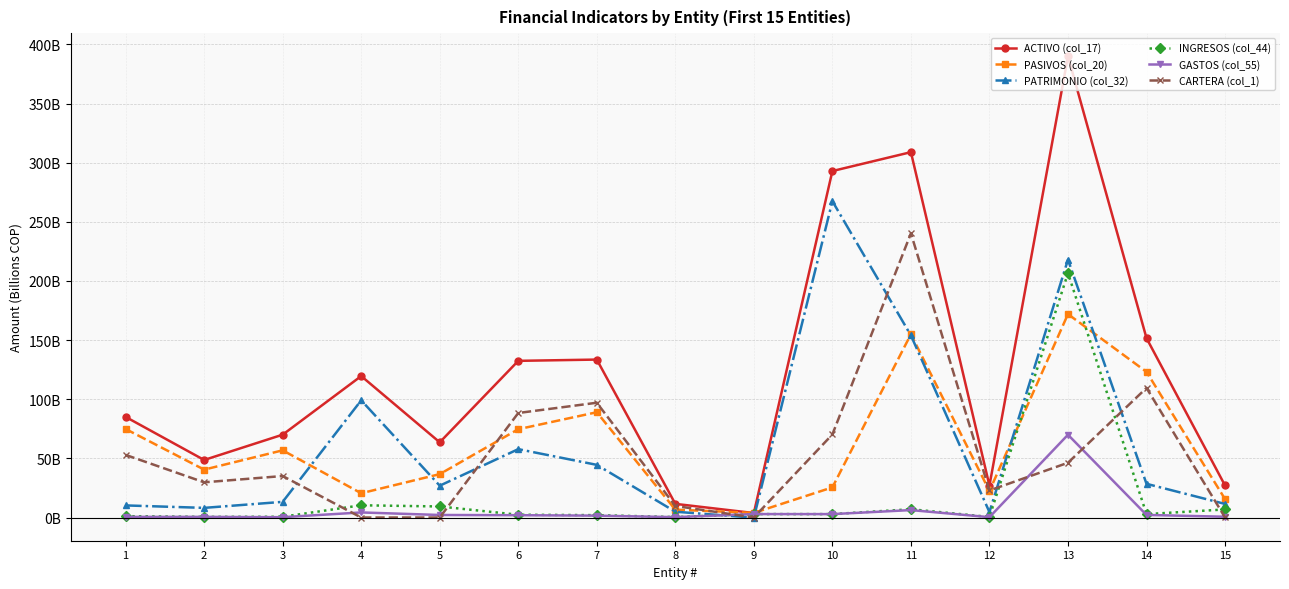

Does the chart have visible grid lines?

Yes